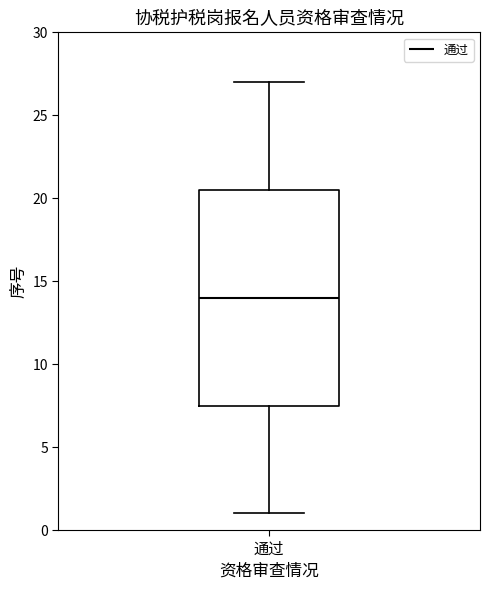

Transcribe this box plot: give where the median line is, the range the box spans, and where the two whiskers end, as read against the y-axis. The values are not printed on the chart, so give them approximately, as read against the axis.

median 14.0, box 7.5 to 20.5, whiskers 1.0 to 27.0